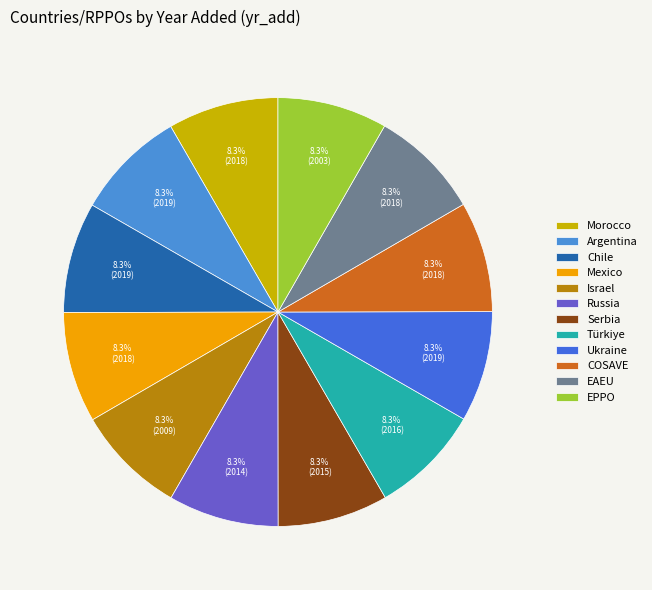

Count the number of slices in the pie.

12